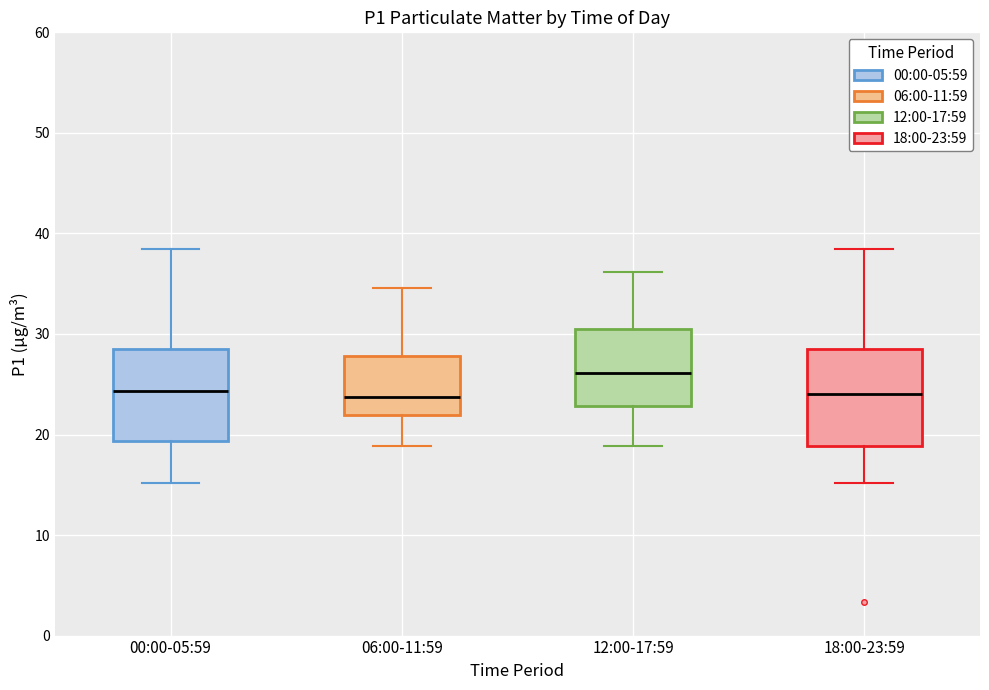

Reading left to right, read every box against the y-axis: the position of its median line, the range the box covers, and the ends of its whiskers. The values are not printed on the chart, so give them approximately, as read against the axis.

00:00-05:59: median 24, box 19 to 29, whiskers 15 to 38
06:00-11:59: median 24, box 22 to 28, whiskers 19 to 35
12:00-17:59: median 26, box 23 to 31, whiskers 19 to 36
18:00-23:59: median 24, box 19 to 29, whiskers 15 to 38